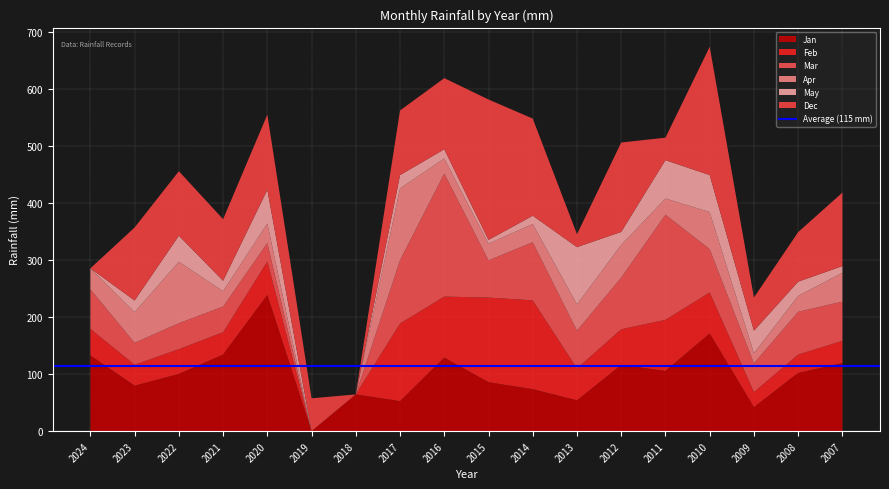

Reading right to left, list all the values displayed in this chart.

Jan: 119.4	102.1	42.1	171.2	105.6	116.2	54.1	73.6	85.8	129.0	52.6	64.5	0.0	238.8	134.3	100.3	79.7	132.8
Feb: 38.9	32.2	26.4	71.9	89.6	62.4	55.9	155.7	148.3	106.9	136.1	0.0	0.0	58.7	39.1	43.4	36.8	46.5
Mar: 68.8	74.9	50.3	75.9	184.2	90.6	66.3	101.8	65.3	215.7	111.0	0.0	0.0	32.3	45.0	45.5	38.4	69.3
Apr: 50.5	27.9	17.8	65.0	28.4	57.2	46.0	32.0	29.2	26.4	125.7	0.0	0.0	34.3	26.9	107.7	53.8	36.8
May: 11.7	24.9	39.4	64.8	67.2	22.8	100.3	14.5	6.6	16.0	23.4	0.0	0.0	58.9	18.3	45.7	20.3	0.0
Dec: 128.8	86.9	58.2	224.8	39.4	156.7	22.6	170.2	246.1	124.7	113.3	0.0	57.6	131.8	107.9	113.0	128.0	0.0